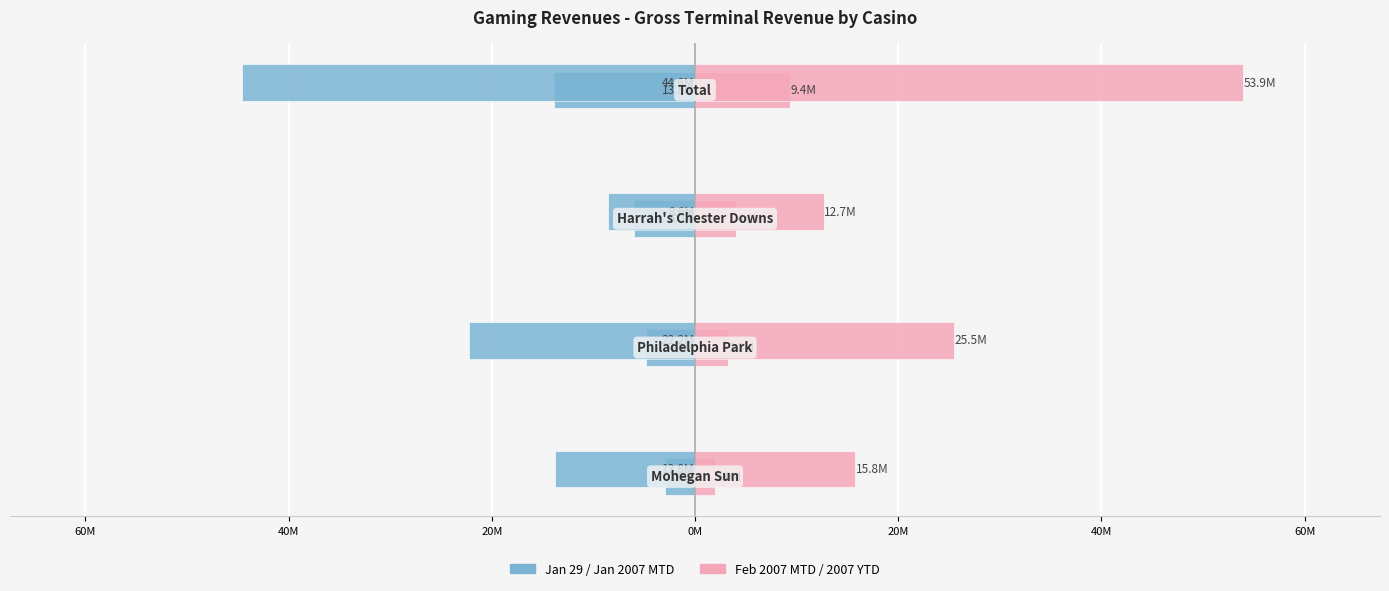

How many data points in Week of Jan 29 are less than -4?

3